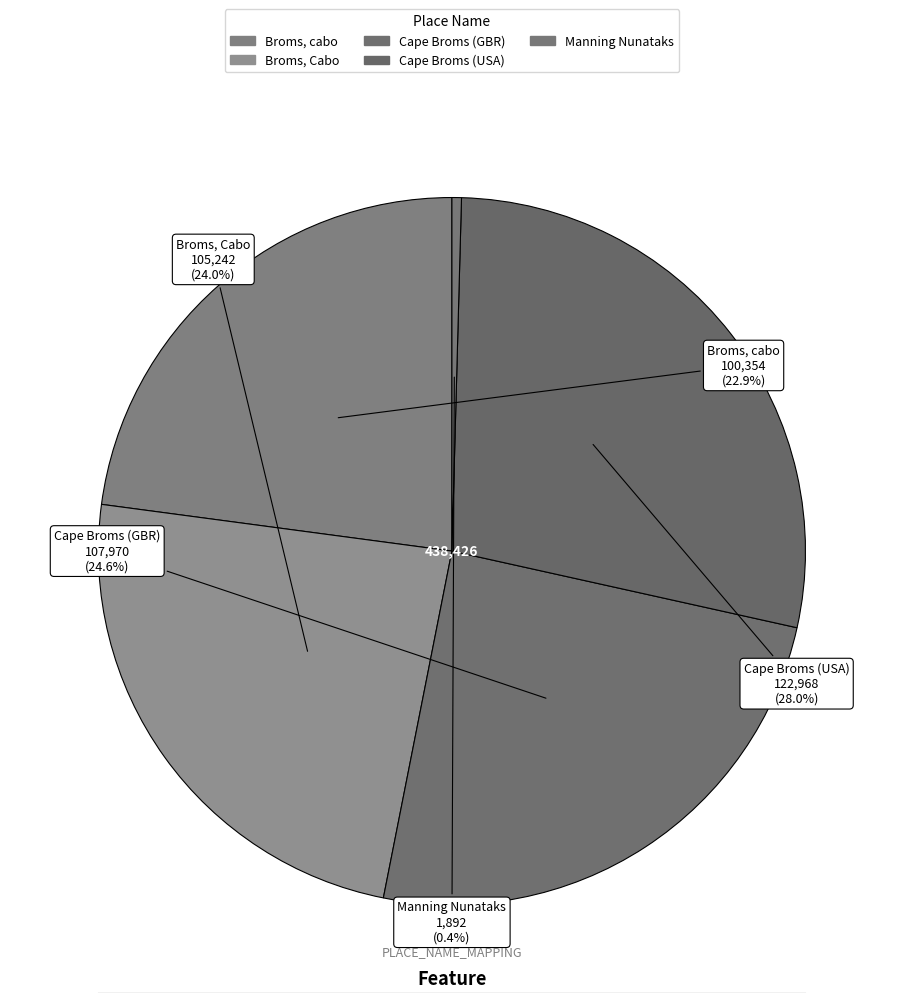

The Cape Broms (USA) slice represents 20% of the pie. True or false?

False